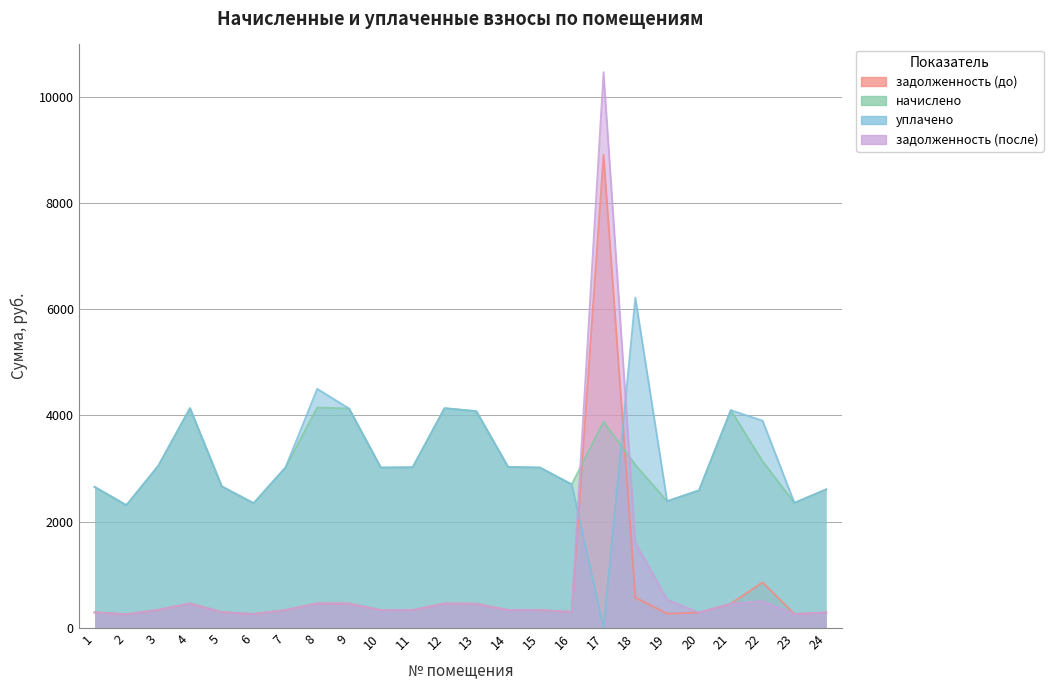

After their last crossing, which series has the higher values: задолженность (после) or уплачено?

уплачено